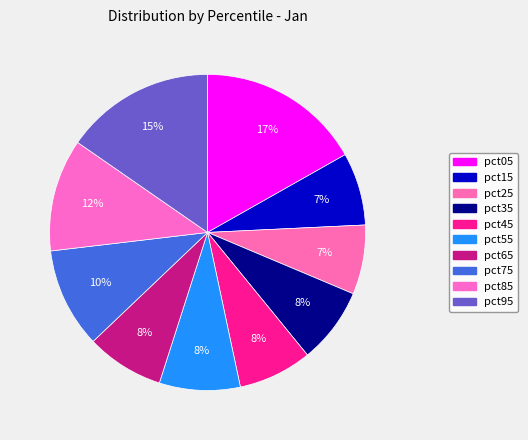

How many slices are in this pie chart?

10